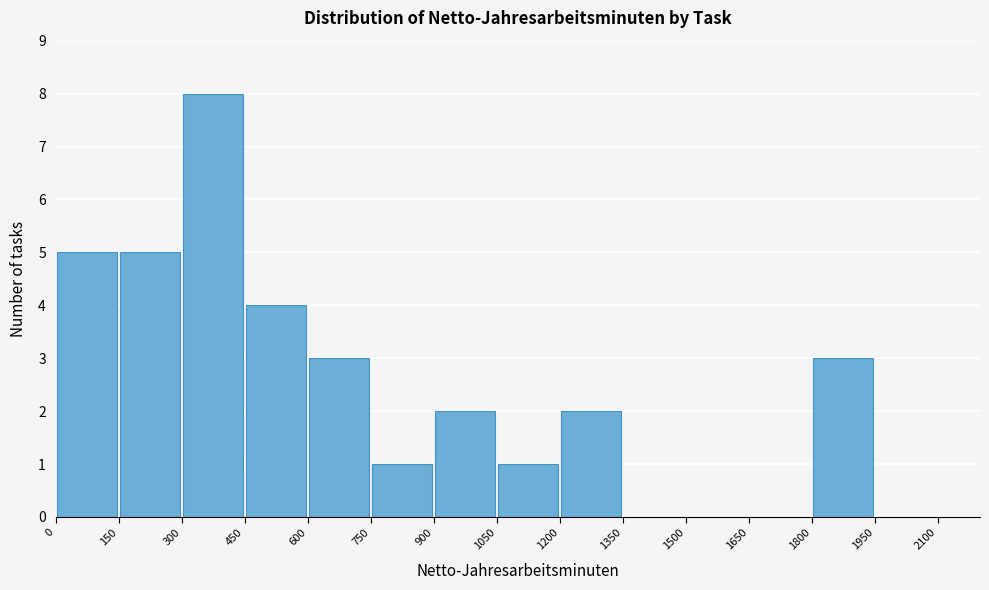

How tall is the bar that spans 900 to 1050 on the x-axis? The values are not printed on the chart, so give them approximately, as read against the axis.

2